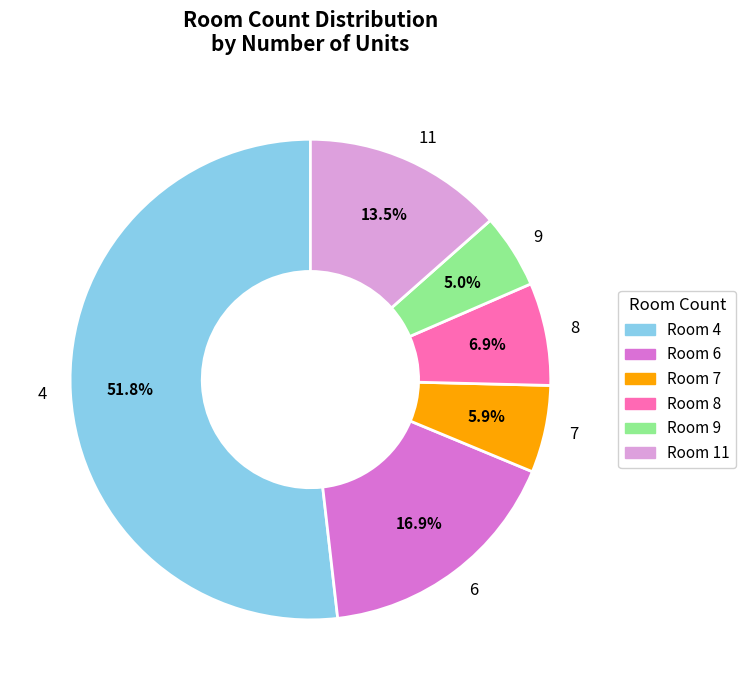

Count the number of slices in the pie.

6